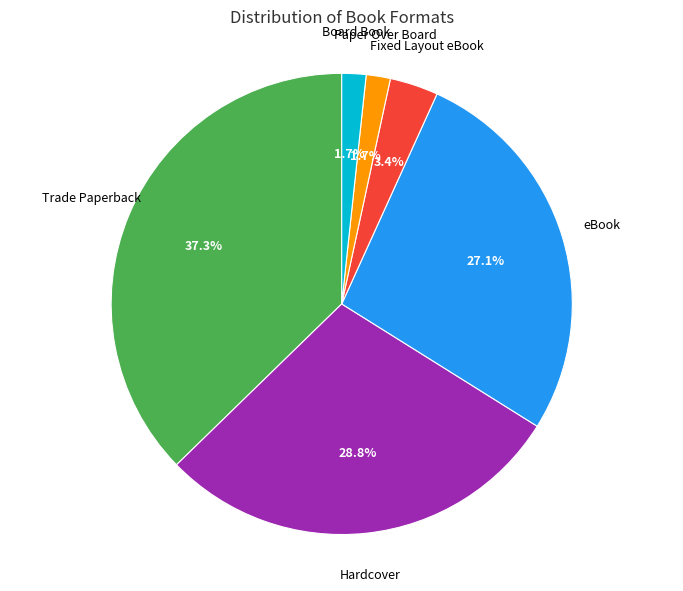

Is there any slice that represents more than half of the pie?

No